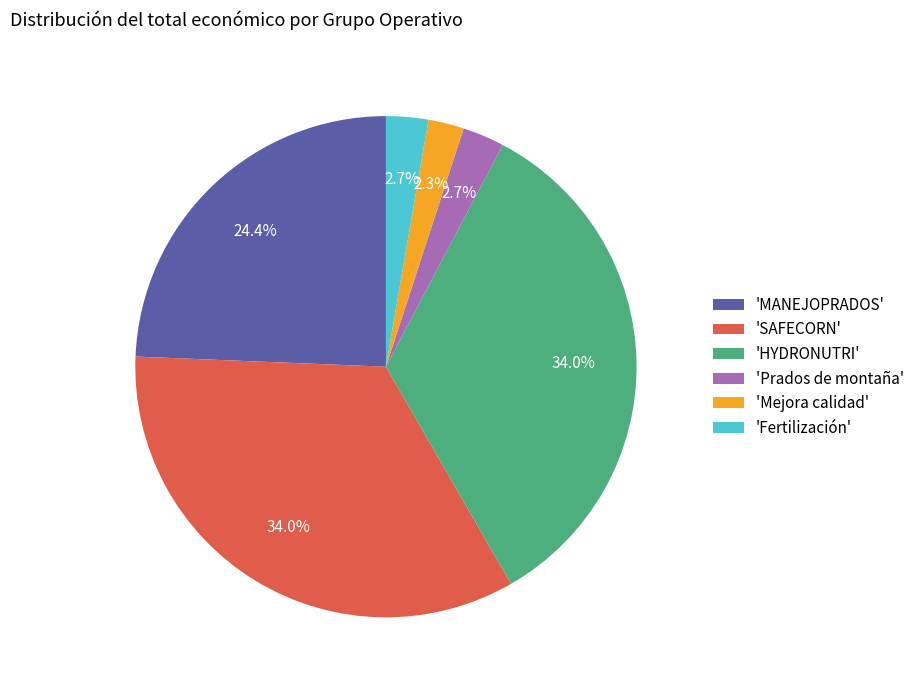

How many slices are in this pie chart?

6